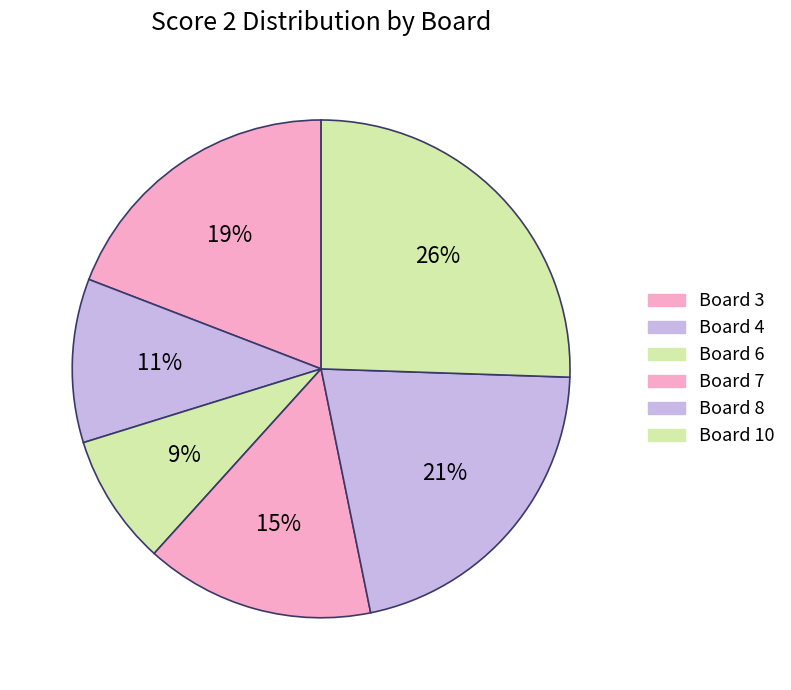

Count the number of slices in the pie.

6